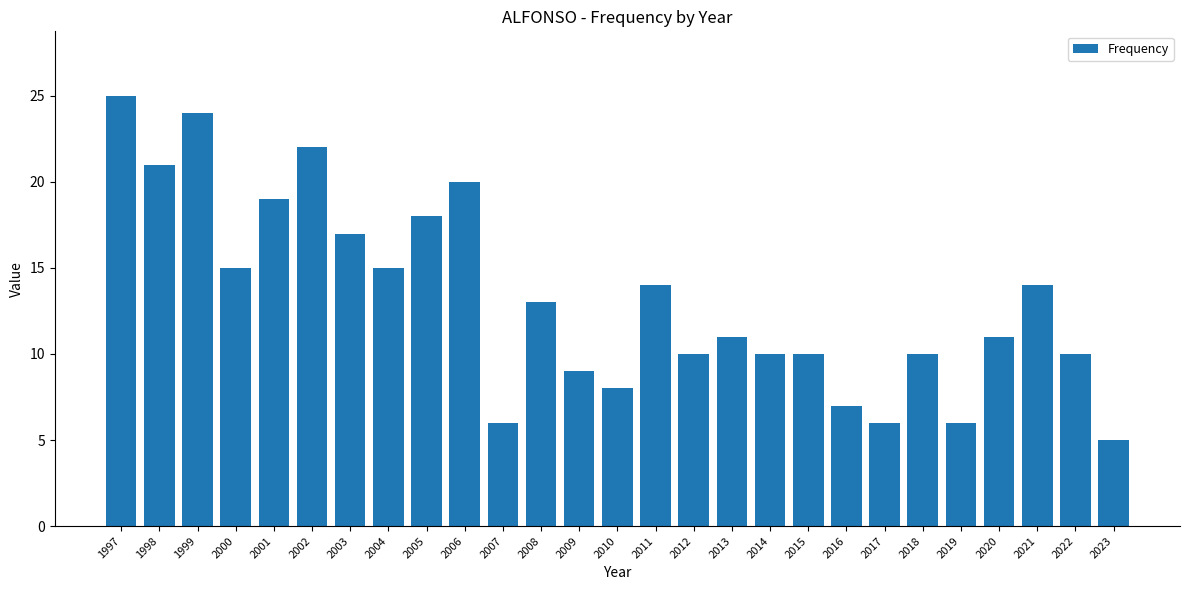

Reading left to right, extract all data points from this chart.

25	21	24	15	19	22	17	15	18	20	6	13	9	8	14	10	11	10	10	7	6	10	6	11	14	10	5